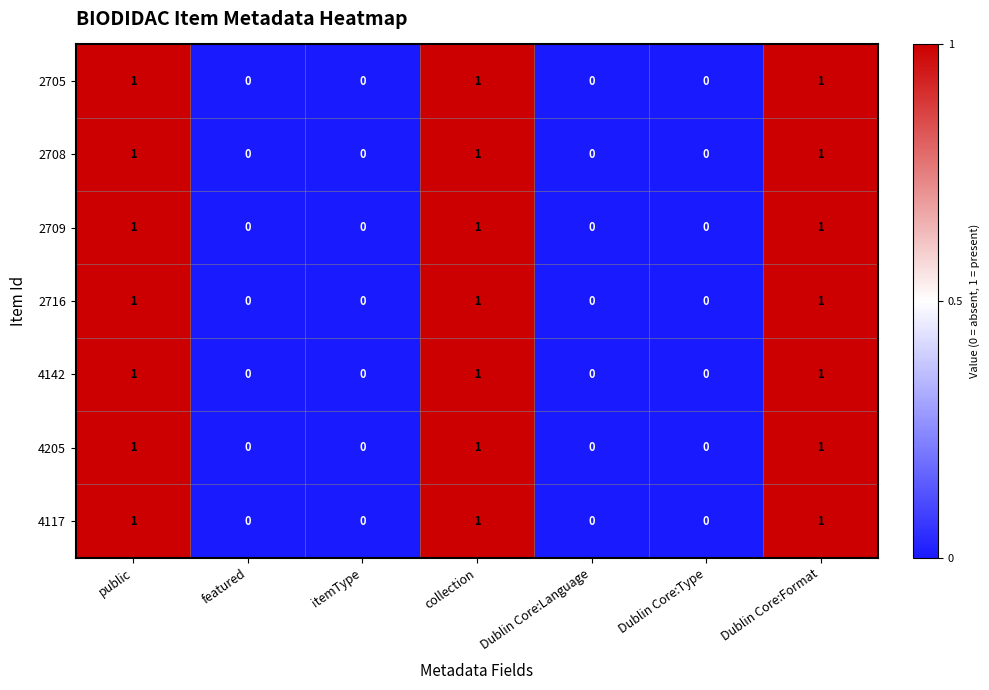

The 2709 series shows -1 at itemType. True or false?

False